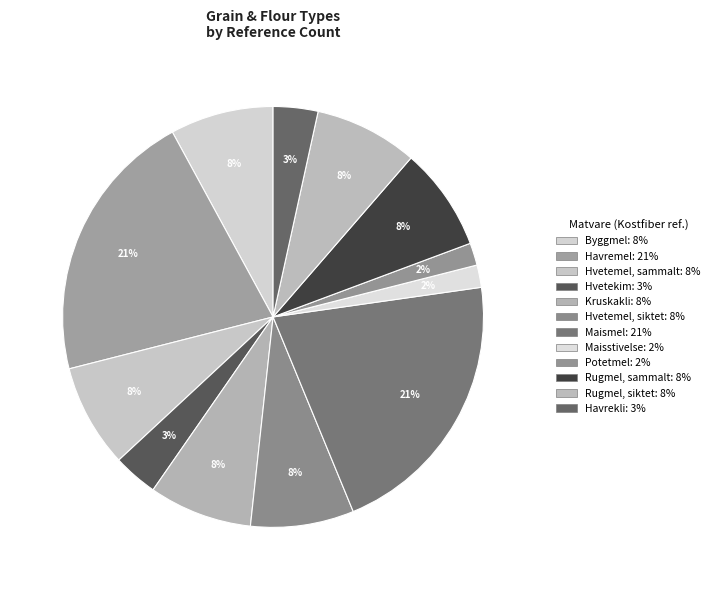

To the nearest percent, what percentage of the pie is Havremel?

21%